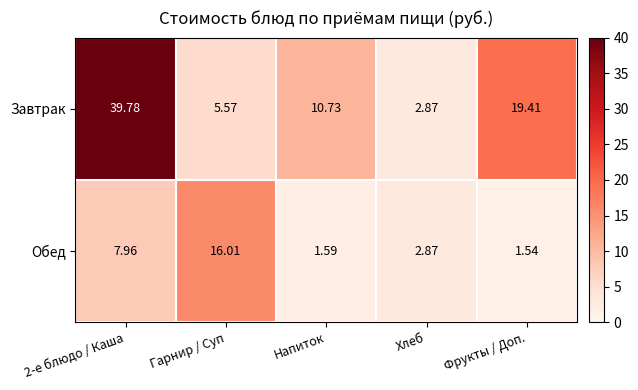

Which series has the largest total across all categories?

Завтрак